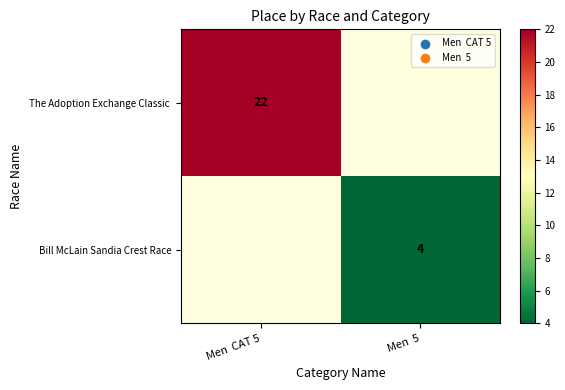

What is the highest value of the The Adoption Exchange Classic series?

22.0